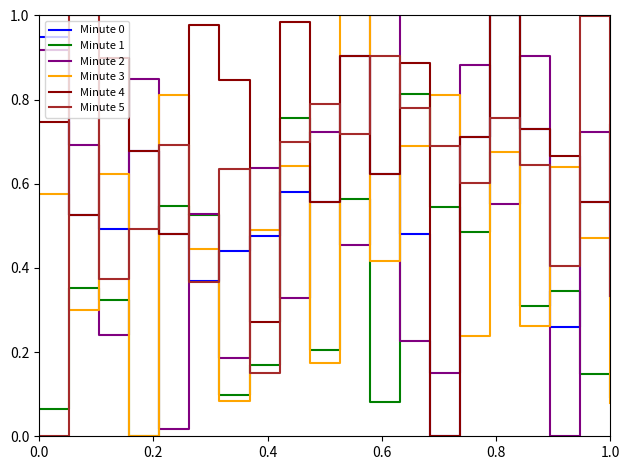

How many intersections are there between Minute 2 and Minute 3?

14